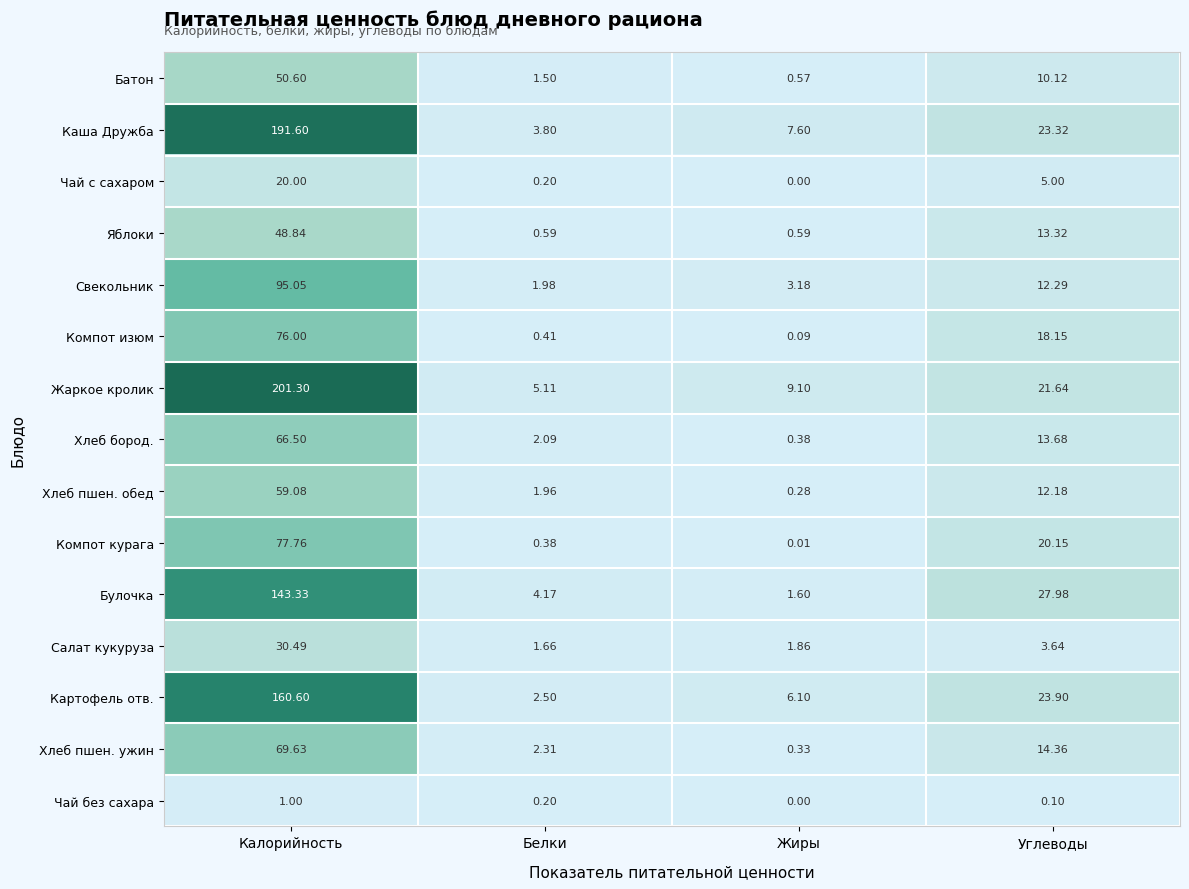

List the series in order of their peak value, highest first.

Жаркое кролик, Каша Дружба, Картофель отв., Булочка, Свекольник, Компот курага, Компот изюм, Хлеб пшен. ужин, Хлеб бород., Хлеб пшен. обед, Батон, Яблоки, Салат кукуруза, Чай с сахаром, Чай без сахара